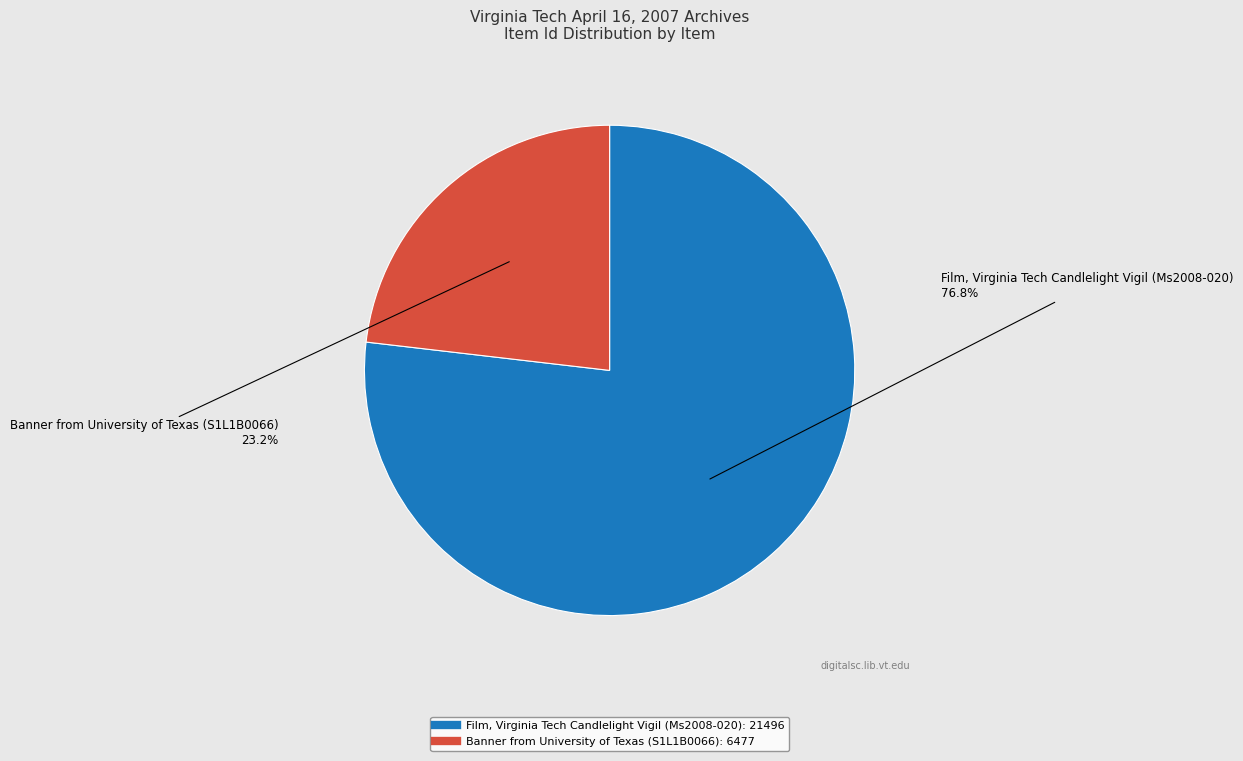

Which slice is the smallest?

Banner from University of Texas (S1L1B0066)